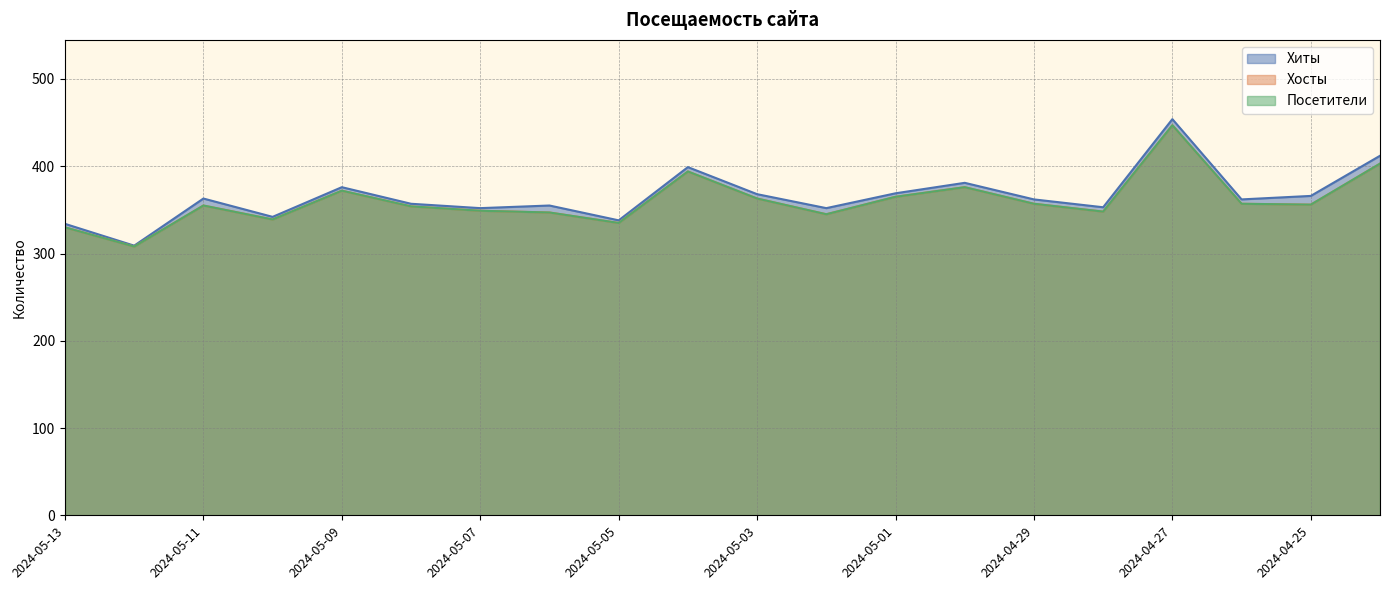

In Посетители, how many points are lower than both neighbors (excluding endpoints)?

6